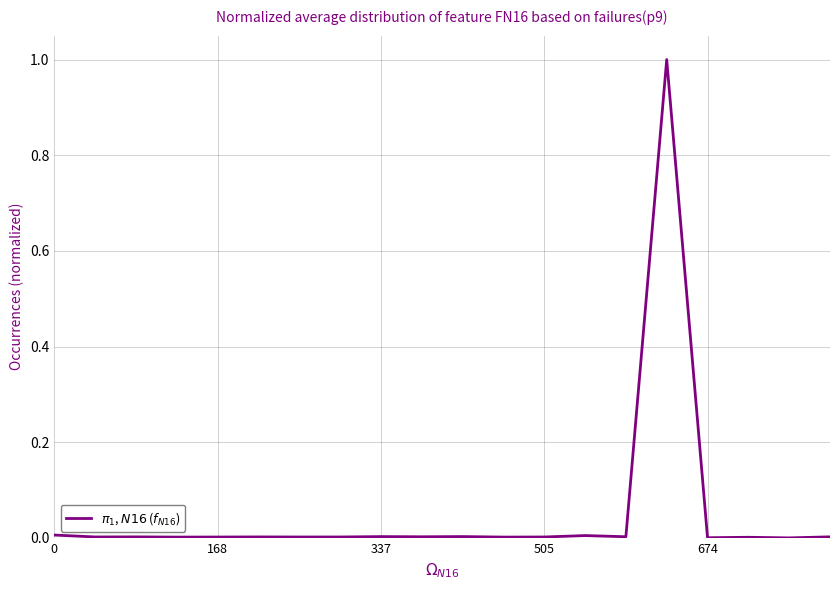

How many categories are shown in the chart?

20